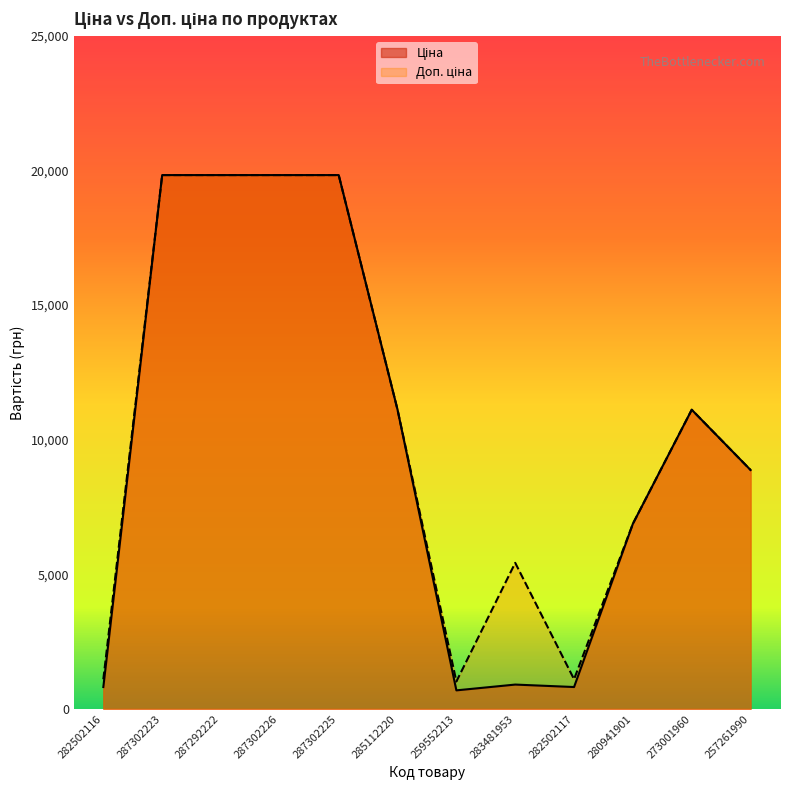

Which series has the largest range (max minus min)?

Ціна